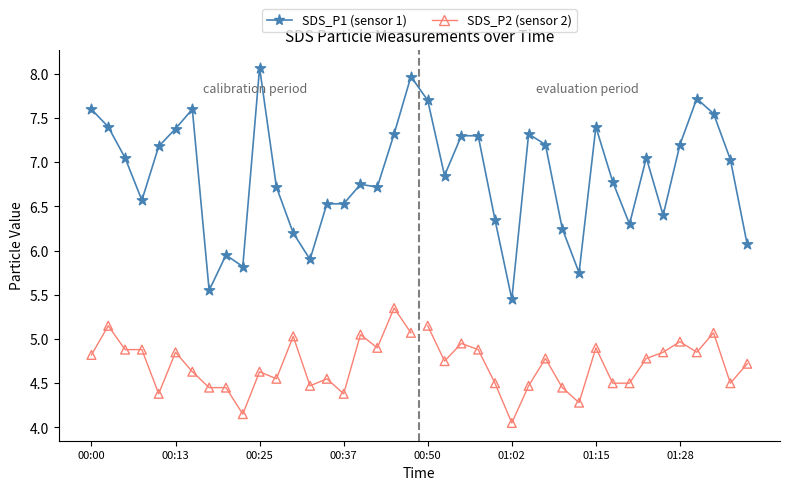

Approximately how many times larger is the value at 01:10 compared to 01:33?

0.8